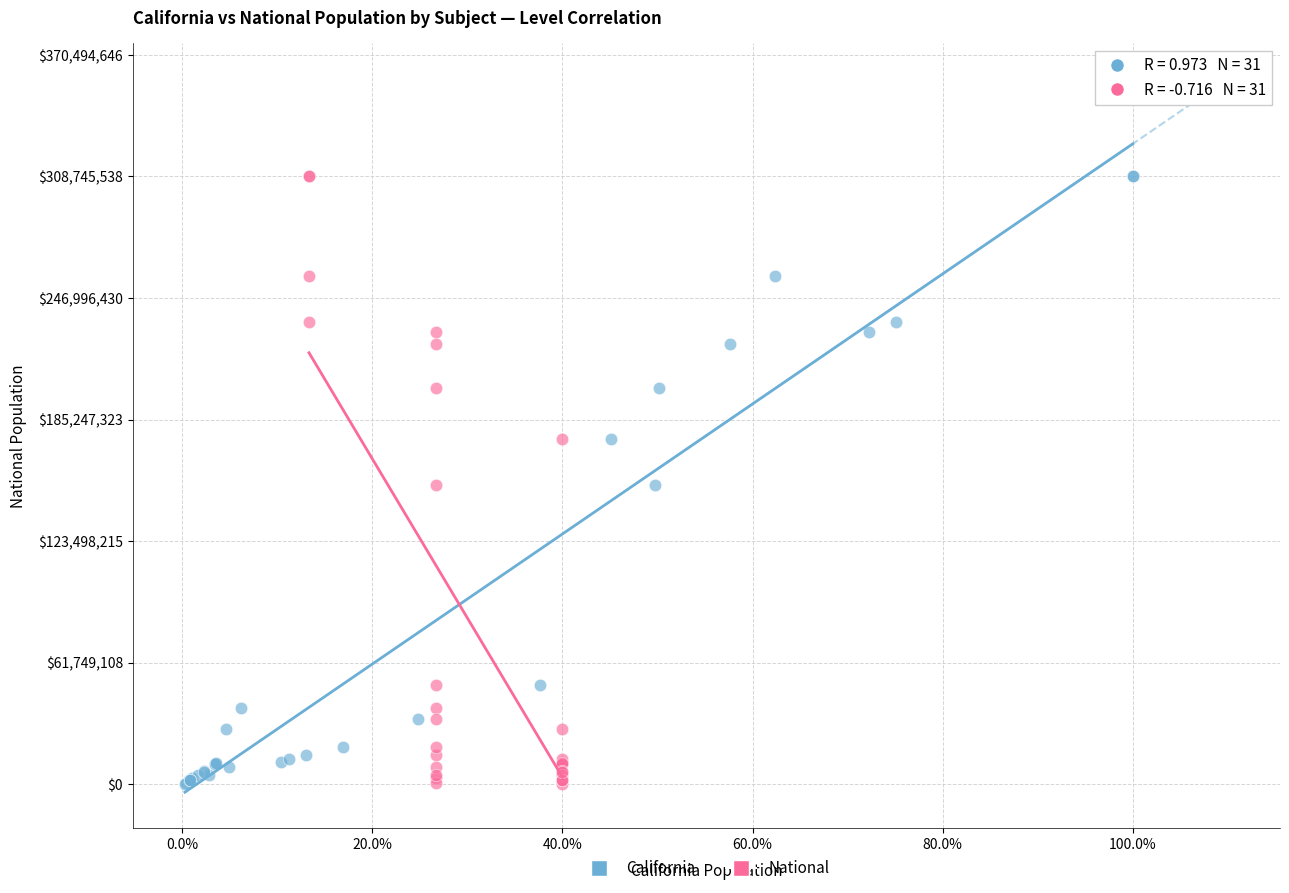

What are all the series names shown in the legend?

California, National